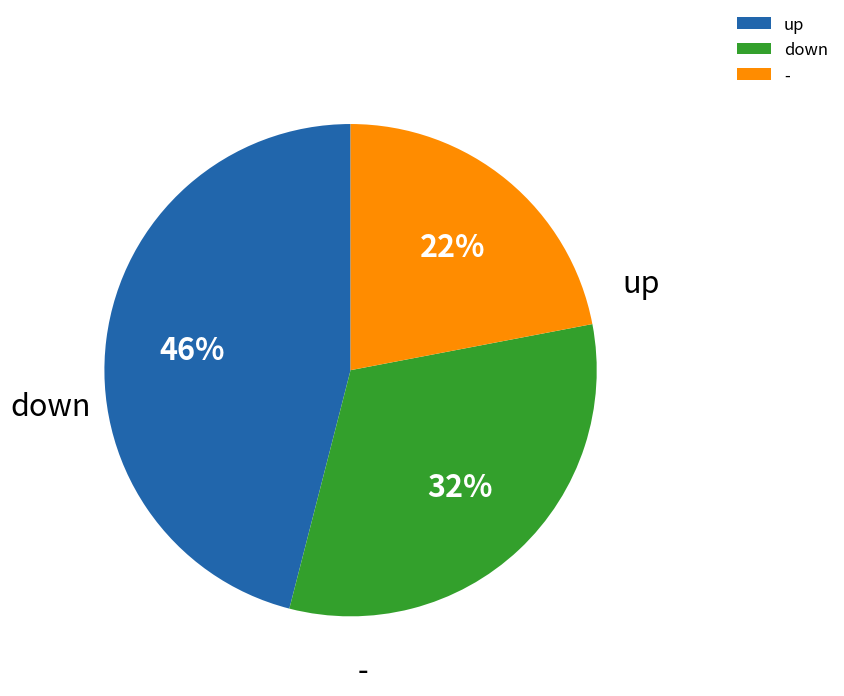

True or false: up accounts for 46% of the total.

True